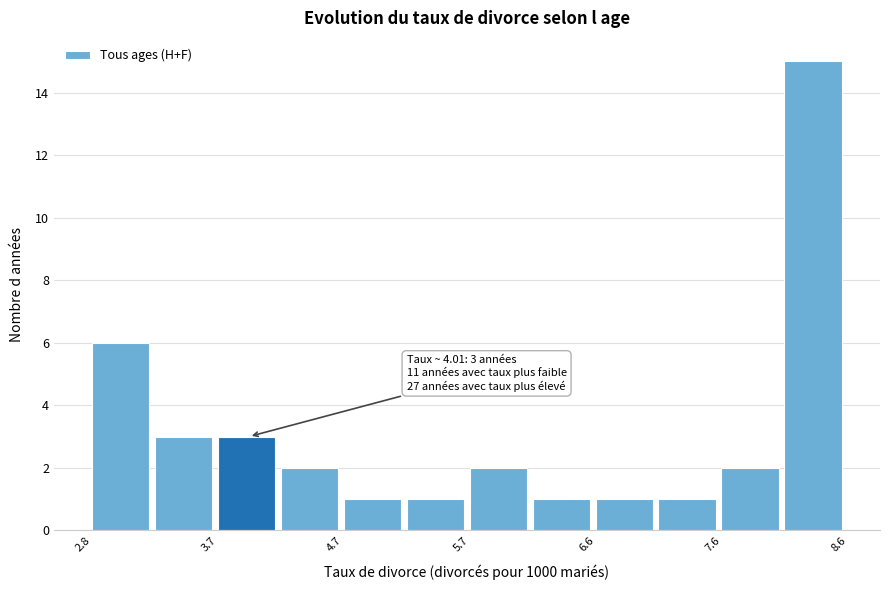

Which range on the x-axis has the tallest bar?

8.1 to 8.6